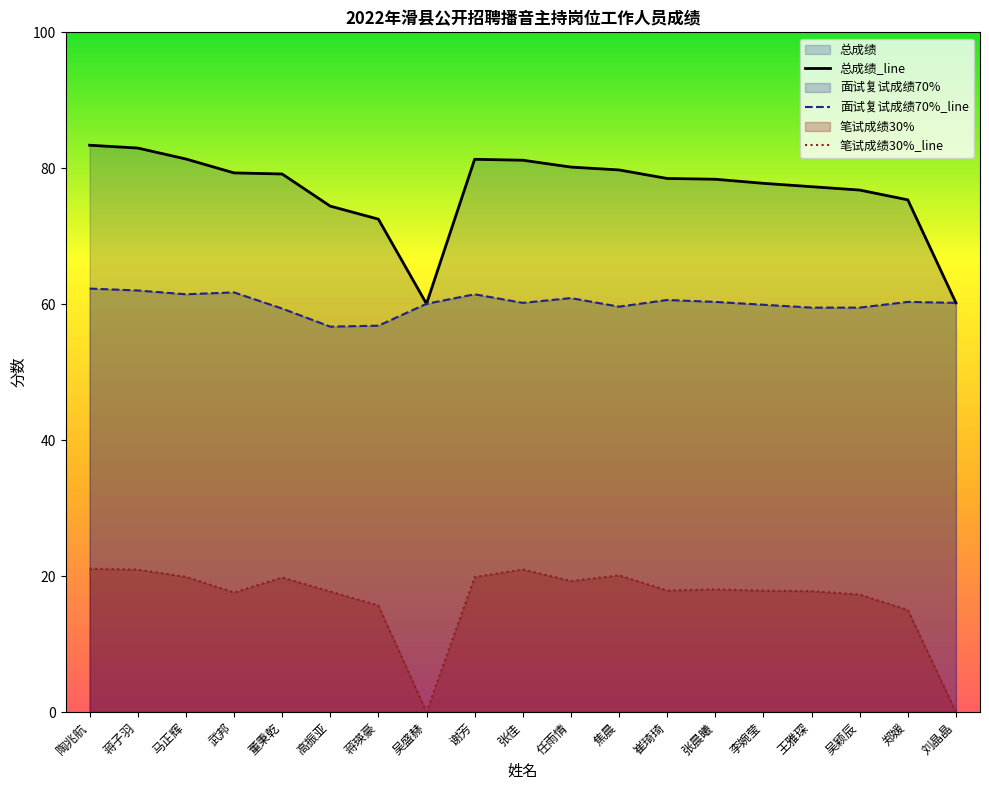

What is the difference between the highest and lowest values at 王雅琛?

59.5